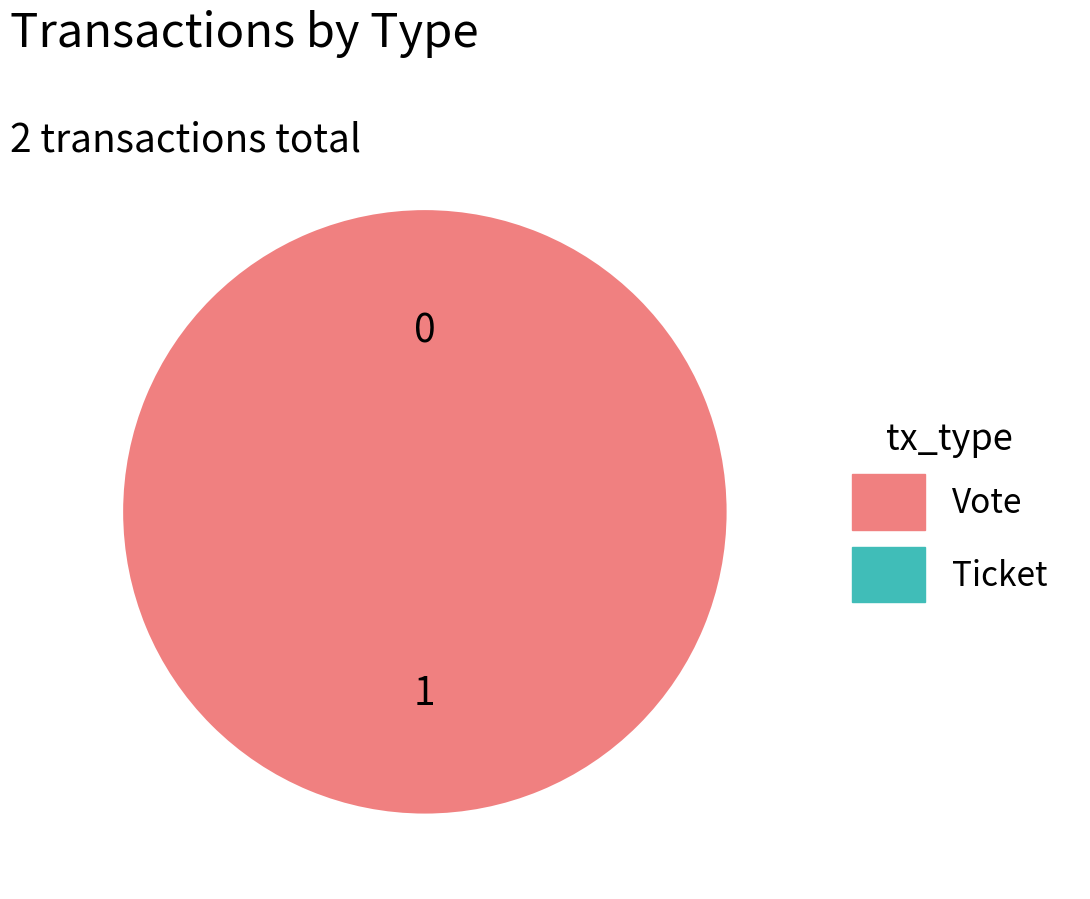

True or false: Ticket accounts for 1% of the total.

False